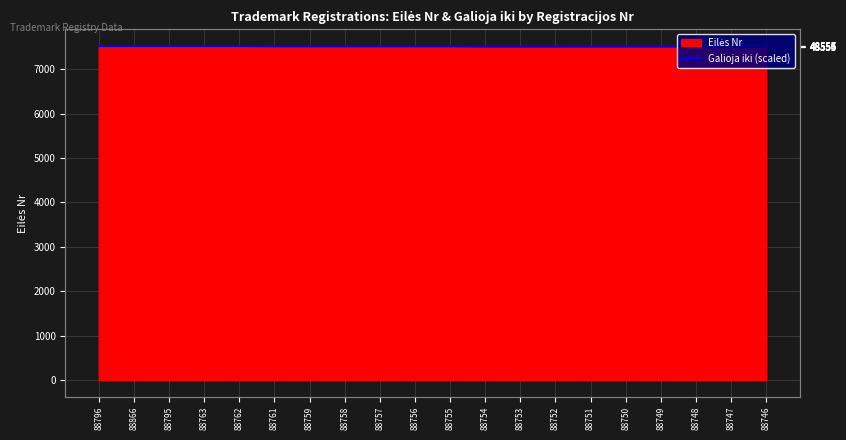

Rank the categories by value from lowest to highest.

88747, 88746, 88754, 88753, 88752, 88751, 88750, 88749, 88748, 88761, 88759, 88758, 88757, 88756, 88755, 88796, 88866, 88795, 88763, 88762